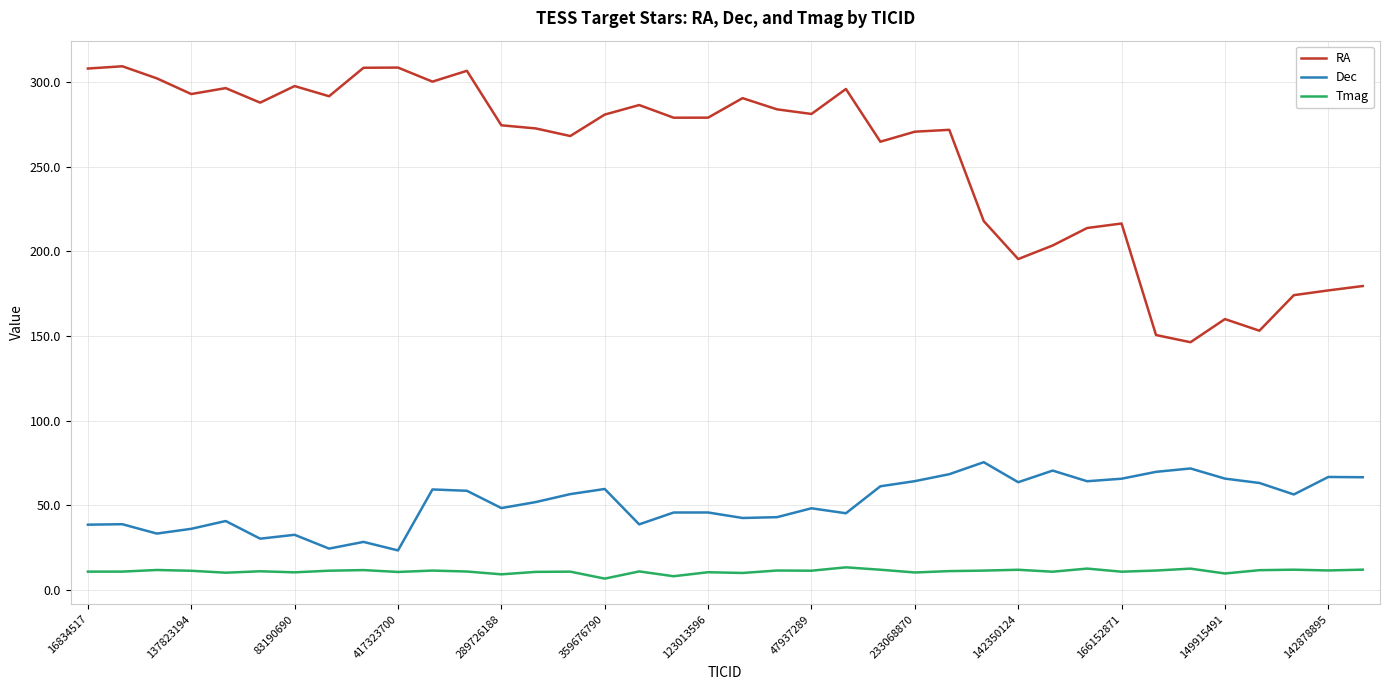

What is the difference between the maximum and minimum values in the Dec series?

52.1